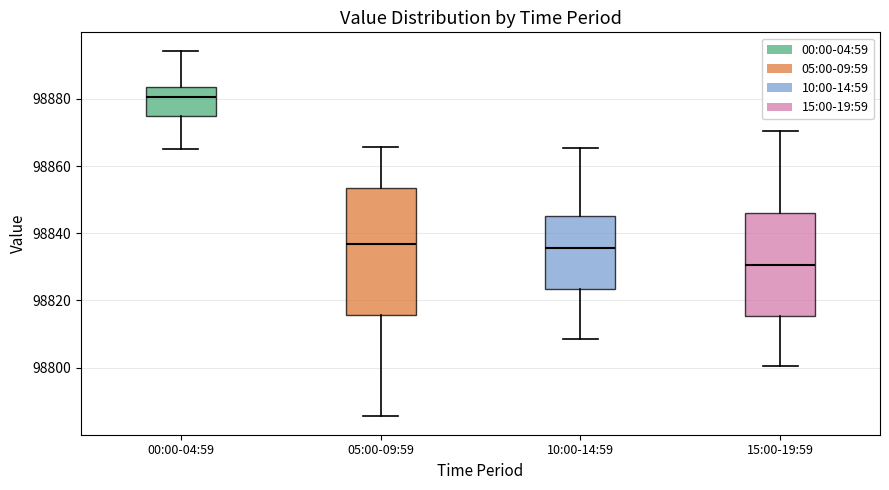

Comparing the boxes themselves (not the whiskers), which one is the tallest?

05:00-09:59